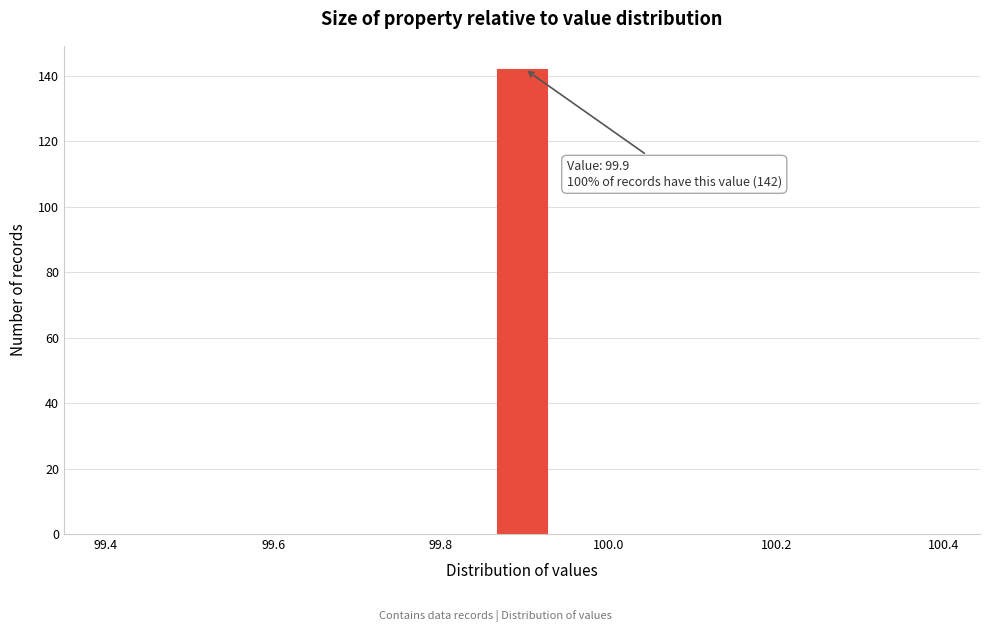

Read against the x-axis, roughly where is the centre of the tallest bar?

99.90